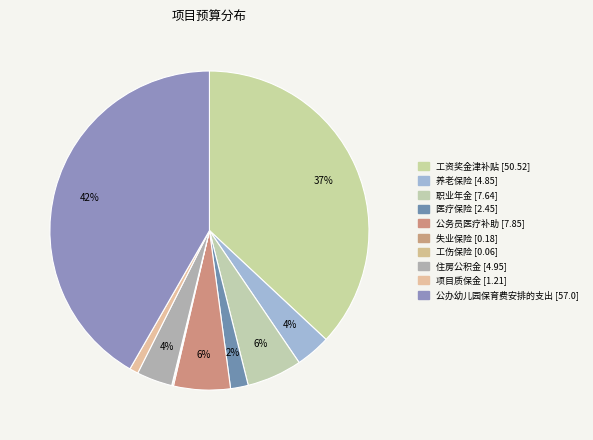

Do 职业年金 and 工资奖金津补贴 together represent more than half of the pie?

No